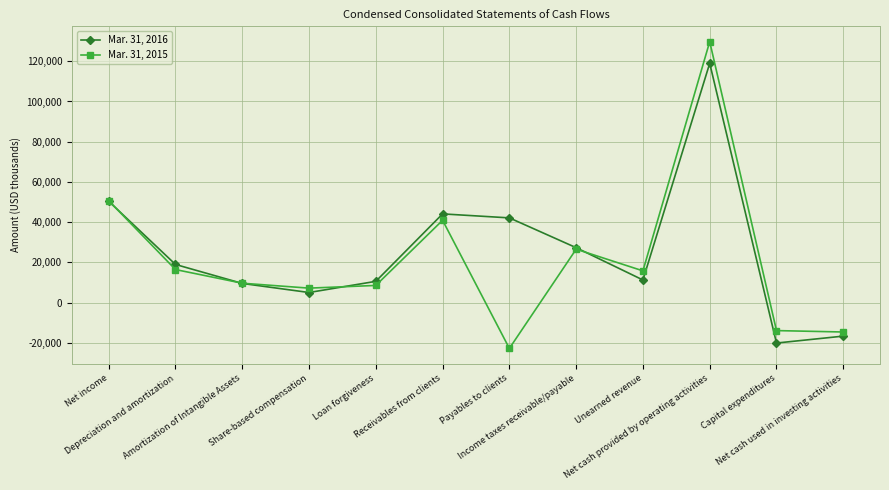

What is the approximate value of Mar. 31, 2016 at Unearned revenue, to the nearest 10?

11250